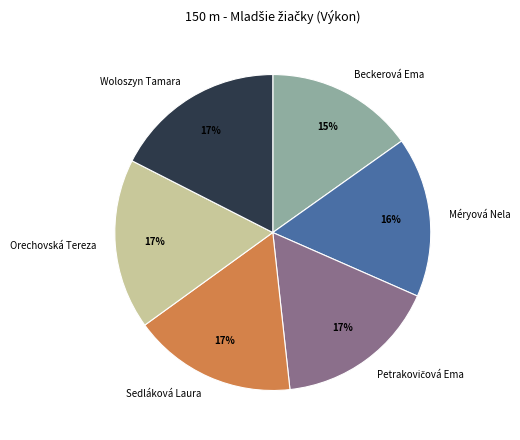

Does Sedláková Laura represent more than half of the total?

No